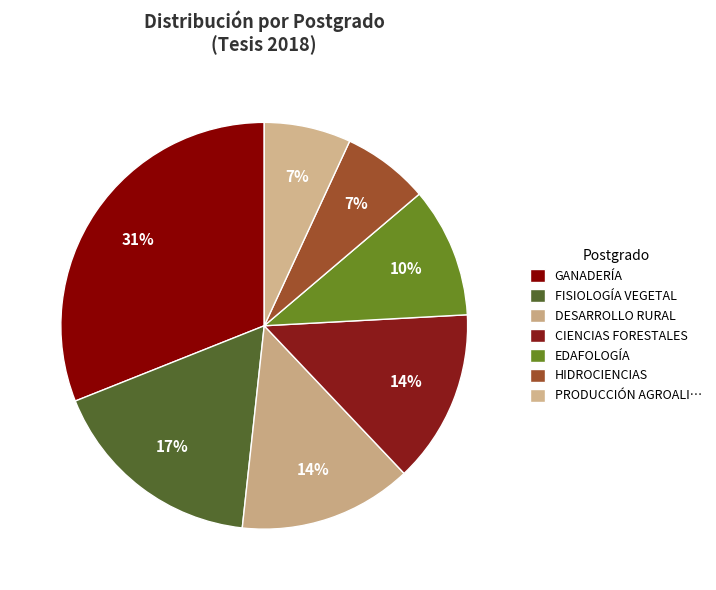

Between GANADERÍA and CIENCIAS FORESTALES, which is larger?

GANADERÍA